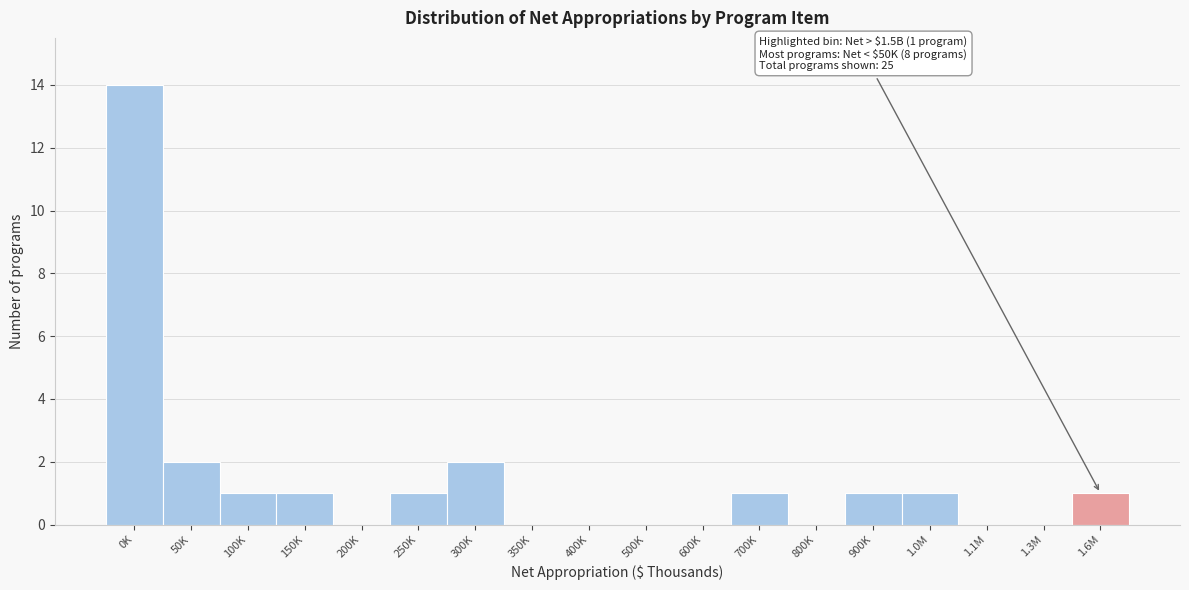

Reading left to right, what are all the values shown in this chart?

0K=14	50K=2	100K=1	150K=1	200K=0	250K=1	300K=2	350K=0	400K=0	500K=0	600K=0	700K=1	800K=0	900K=1	1.0M=1	1.1M=0	1.3M=0	1.6M=1